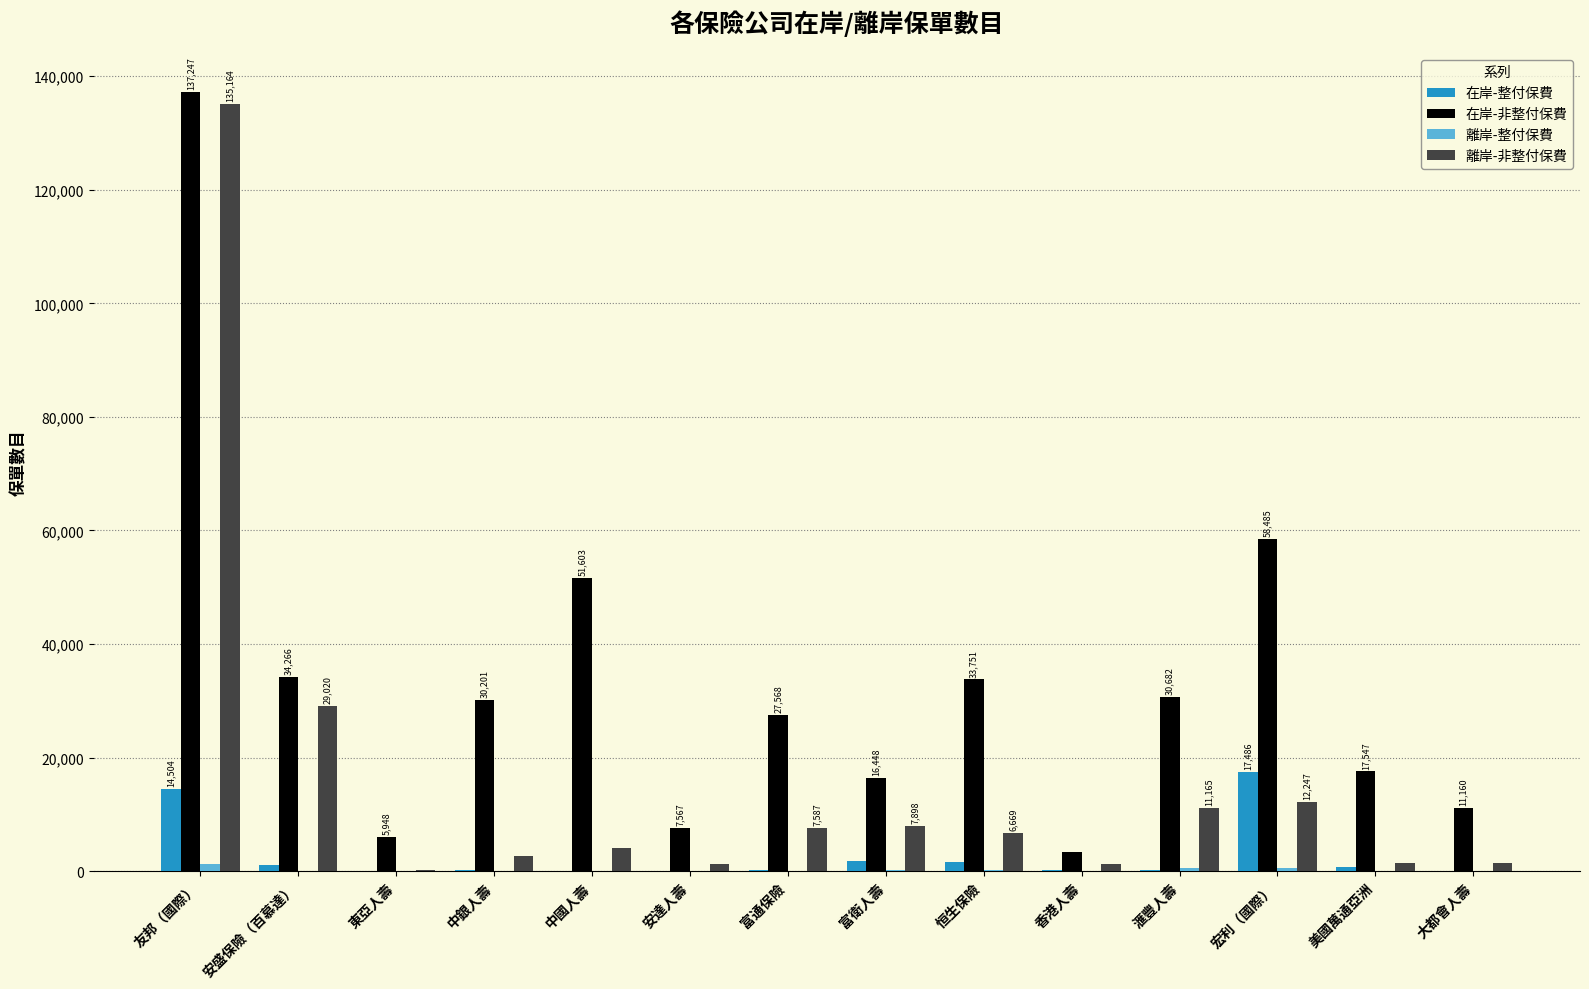

What is the difference between the 在岸-非整付保費 values at 中國人壽 and 富衛人壽?

35155